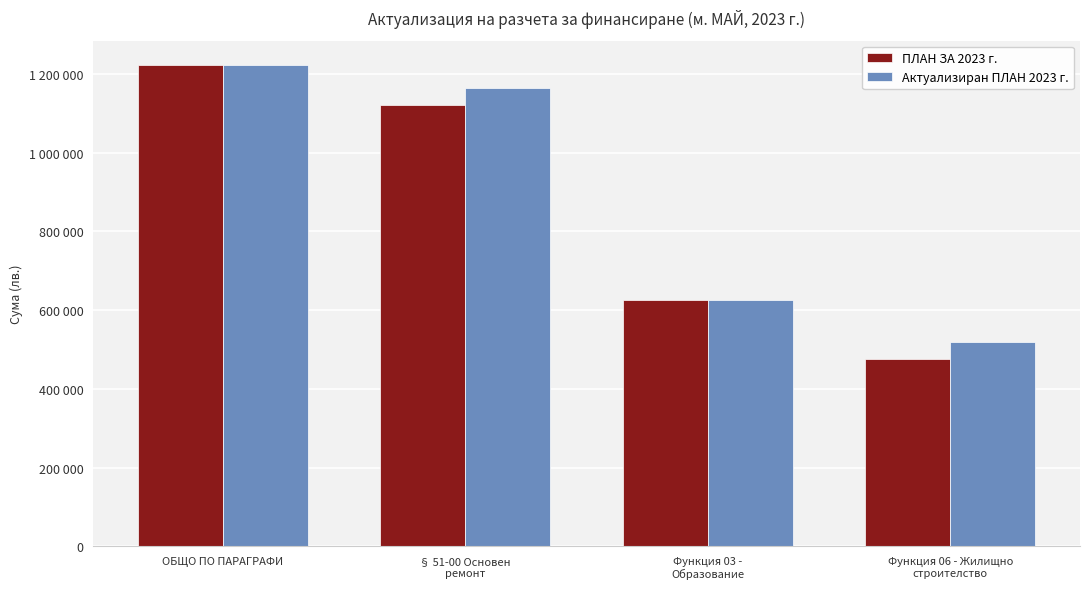

Reading right to left, list all the values displayed in this chart.

ПЛАН ЗА 2023 г.: 475874	625327	1121201	1223485
Актуализиран ПЛАН 2023 г.: 518274	625327	1163601	1223485